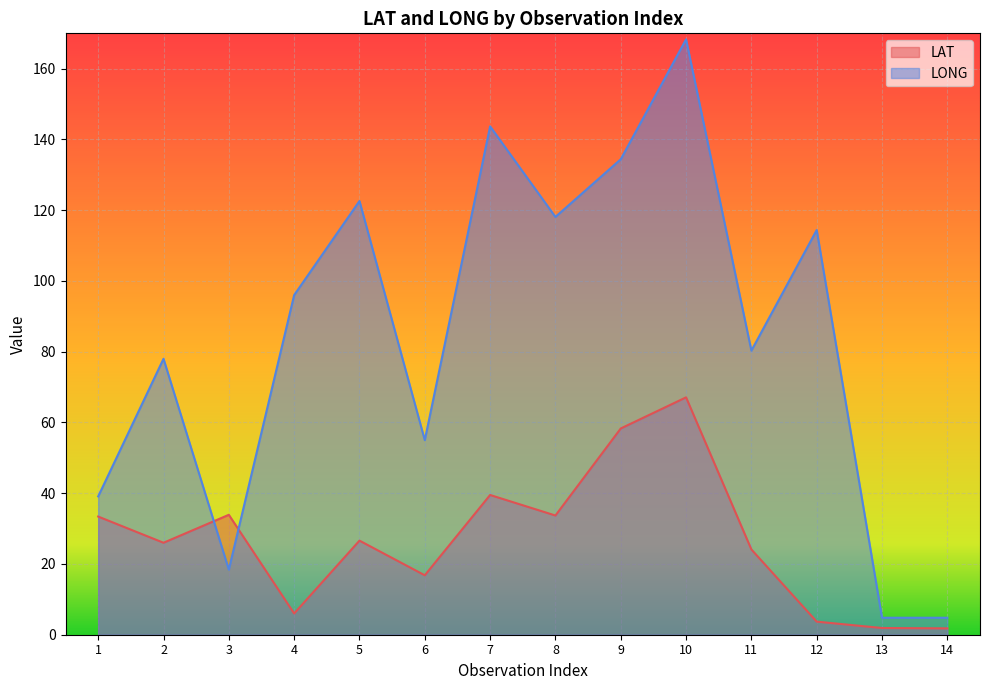

At how many categories does at least one series exceed 77?

9